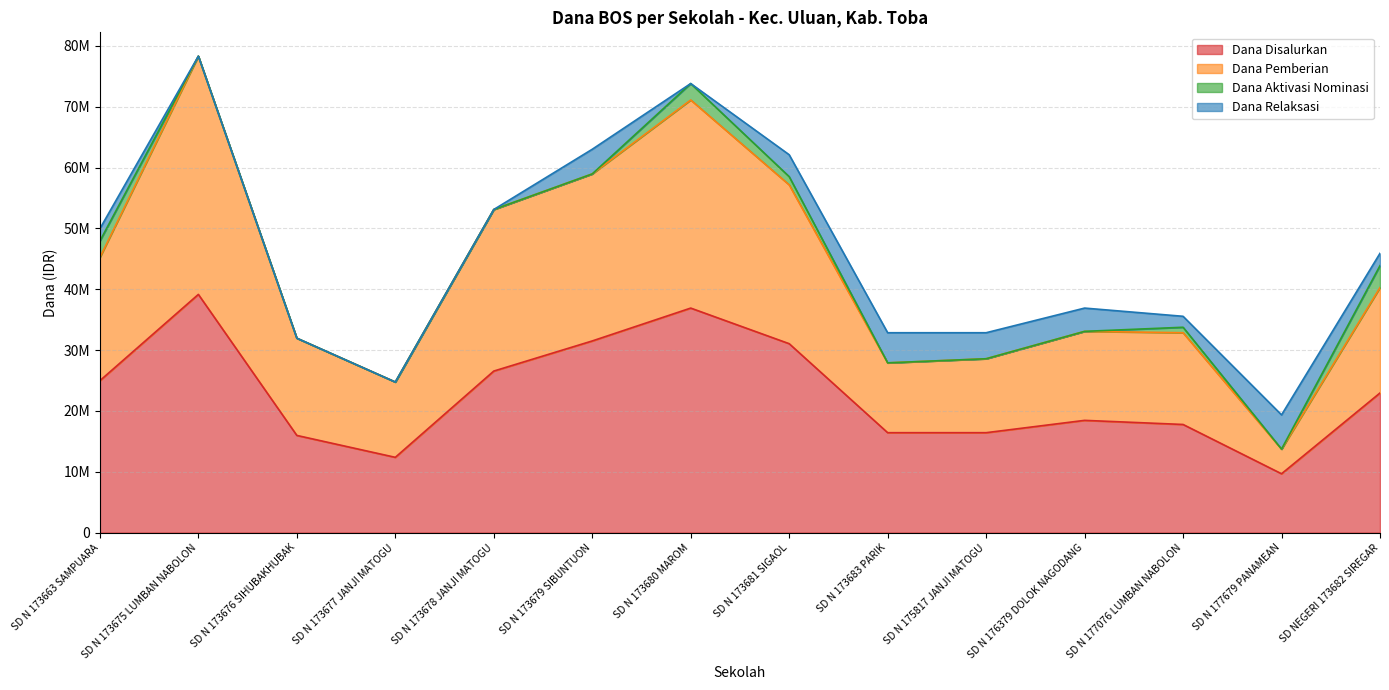

True or false: Dana Disalurkan and Dana Pemberian intersect in this chart.

False